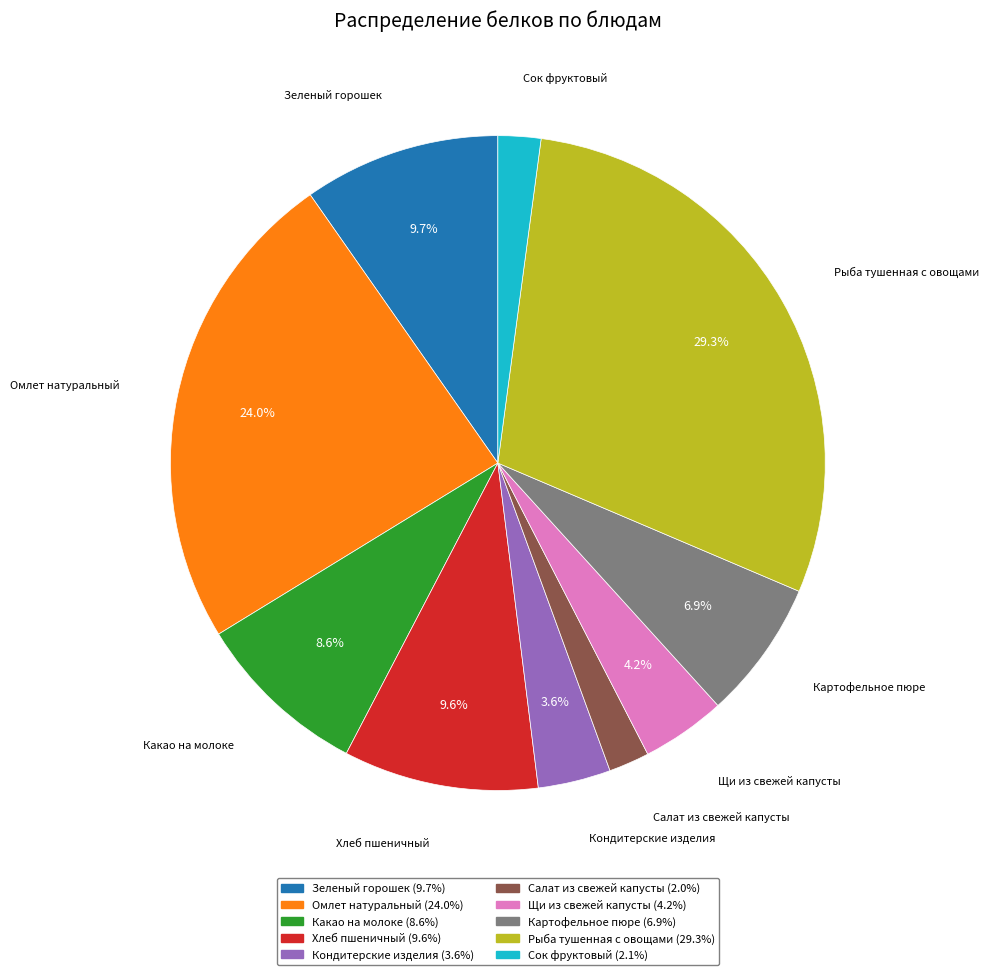

True or false: Зеленый горошек accounts for 1% of the total.

False